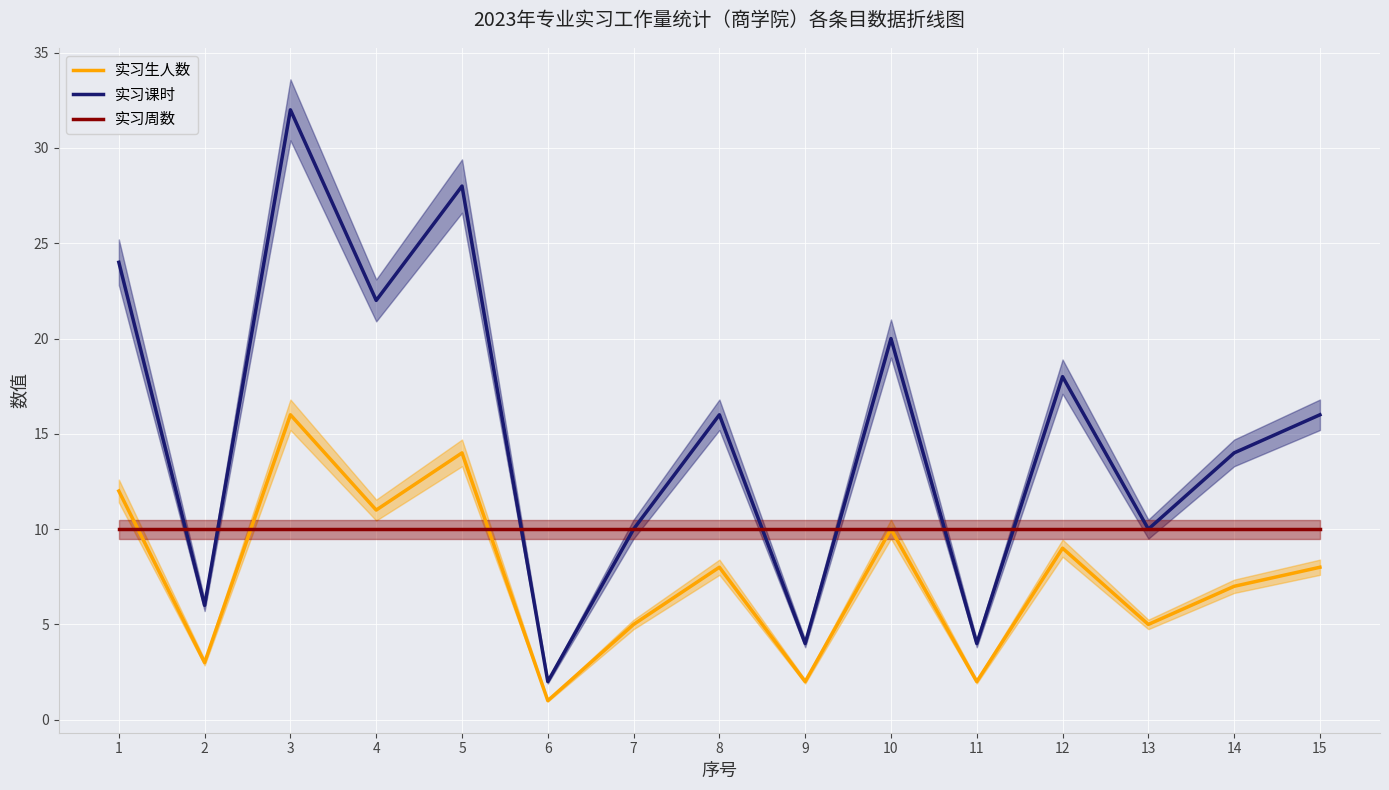

Is this an area chart (filled region under the line)?

No